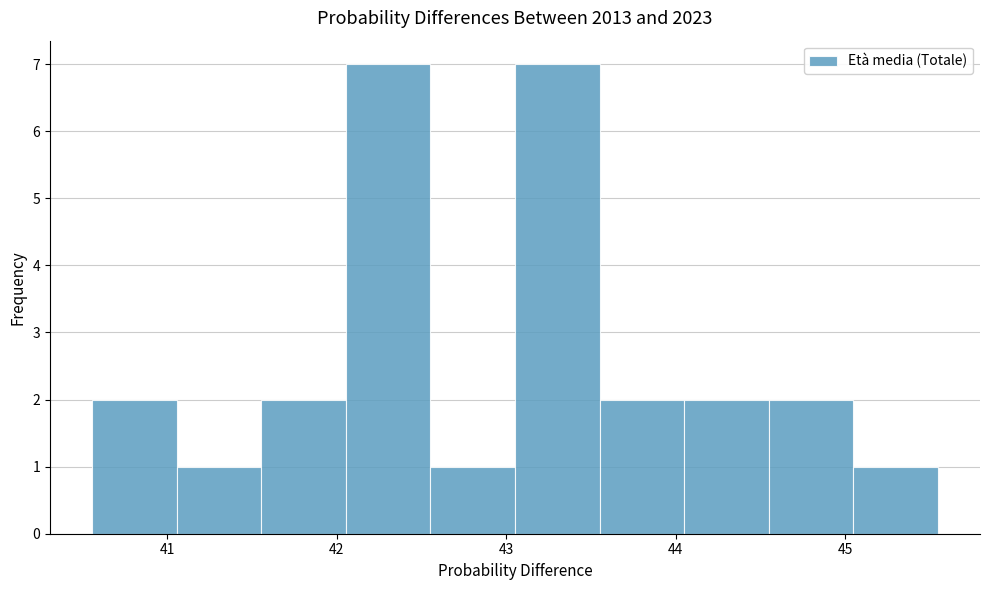

Reading left to right, list every bar in this chart as the range it spans on the x-axis followed by its height. Neither the bar edges nor the heights are printed on the chart, so give them approximately, as read against the axes.

40.6 to 41.1: 2
41.1 to 41.6: 1
41.6 to 42.1: 2
42.1 to 42.6: 7
42.6 to 43.1: 1
43.1 to 43.6: 7
43.6 to 44.1: 2
44.1 to 44.5: 2
44.5 to 45.0: 2
45.0 to 45.5: 1